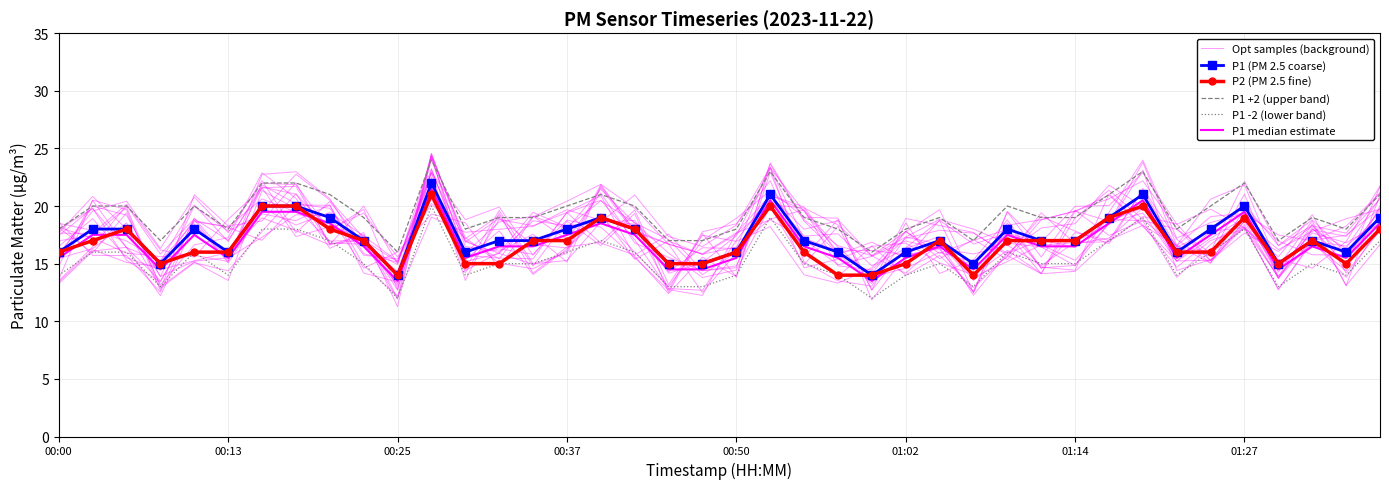

After their last crossing, which series has the higher values: Opt samples (background) or P1 +2 (upper band)?

P1 +2 (upper band)